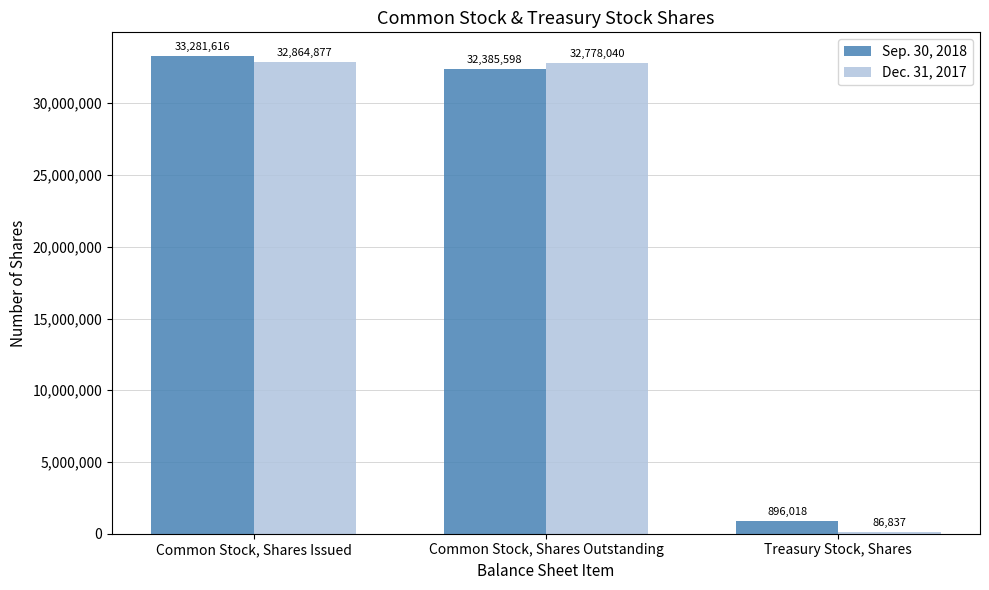

What is the total value across all series at Treasury Stock, Shares?

982855